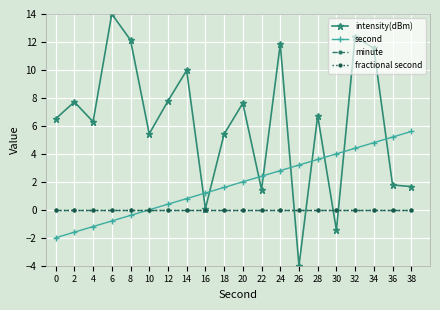

List the labels in order of fractional second value, smallest first.

0, 2, 4, 6, 8, 10, 12, 14, 16, 18, 20, 22, 24, 26, 28, 30, 32, 34, 36, 38